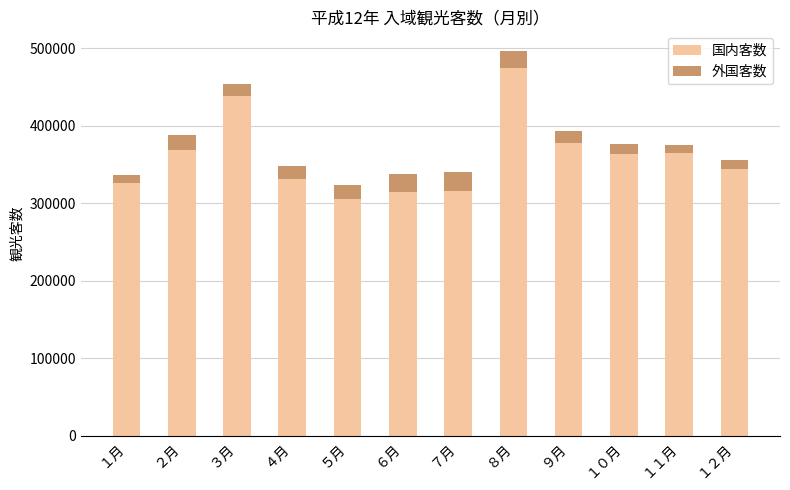

True or false: 国内客数 has a value of 200114 at ４月.

False